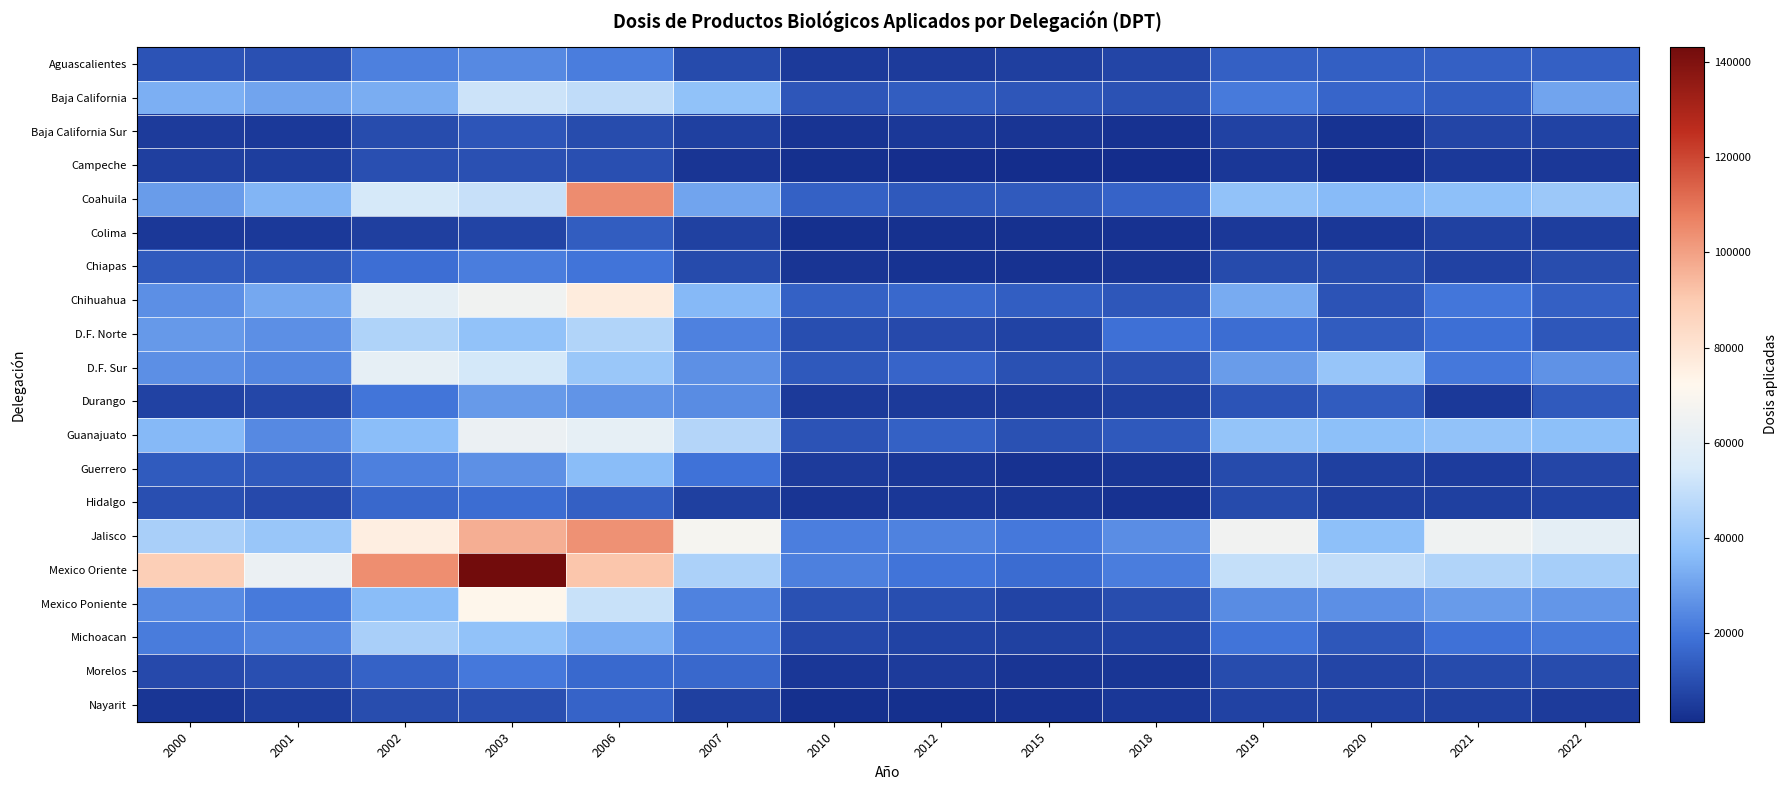

Which series has the largest total across all categories?

Mexico Oriente